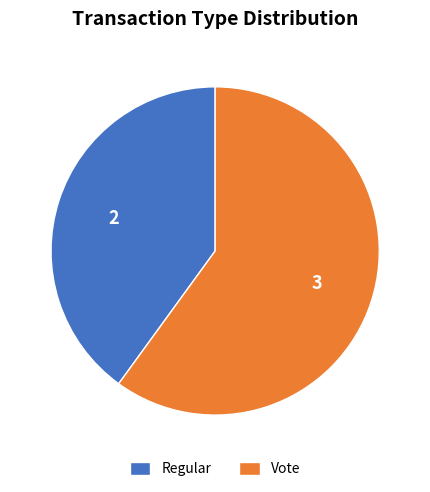

How many slices are in this pie chart?

2